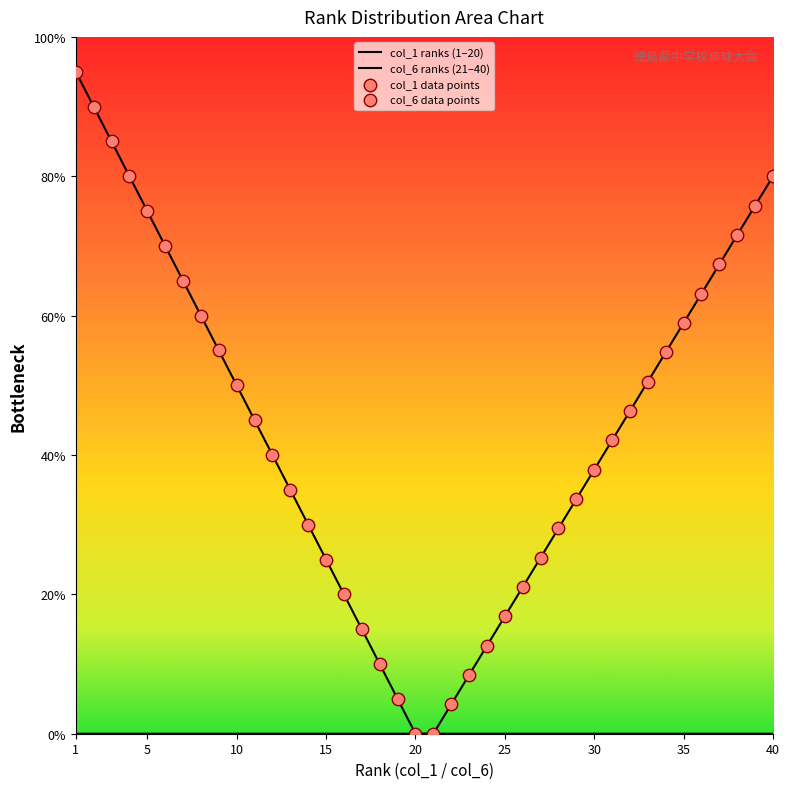

Which has a higher value, 18 or 7?

7